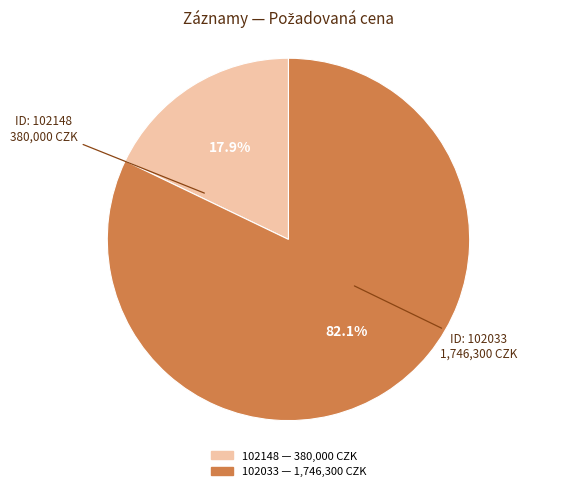

Approximately how many times larger is the value at 102033 compared to 102148?

4.6